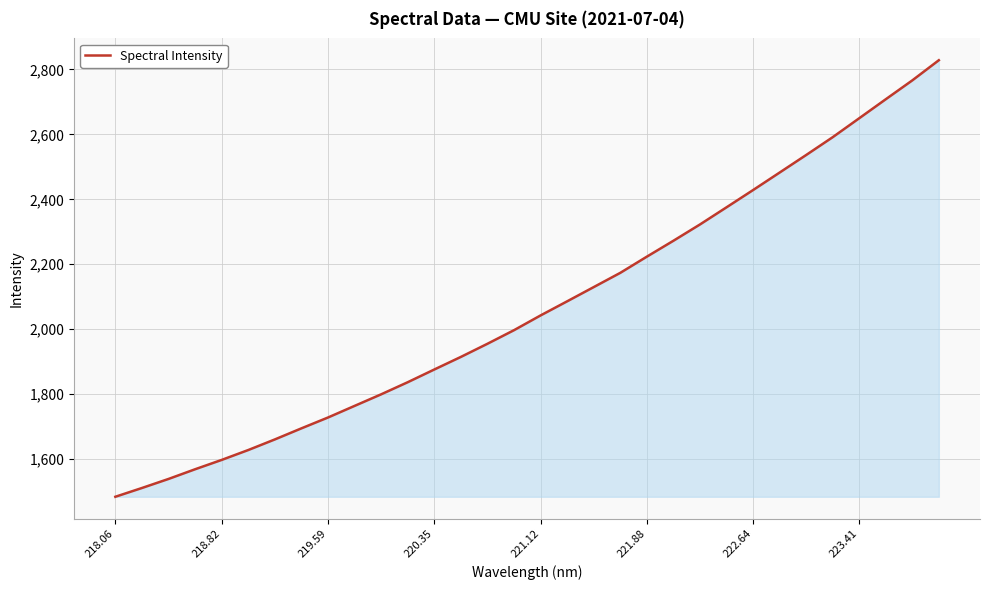

What is the smallest value displayed?

1484.2